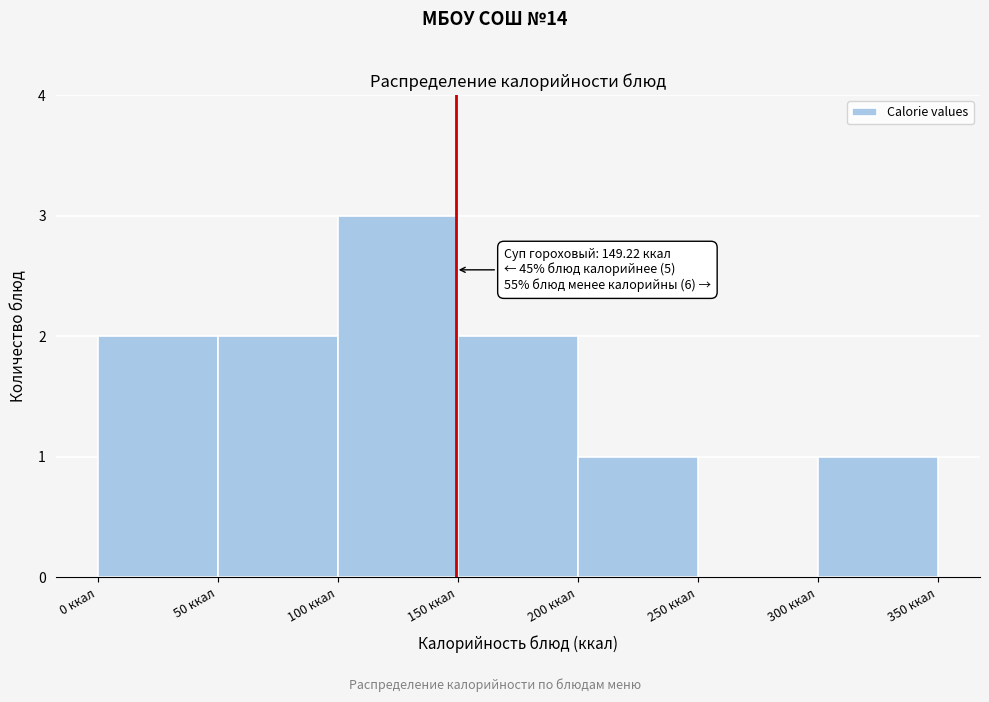

Over which range of the x-axis is the bar tallest?

100 to 150